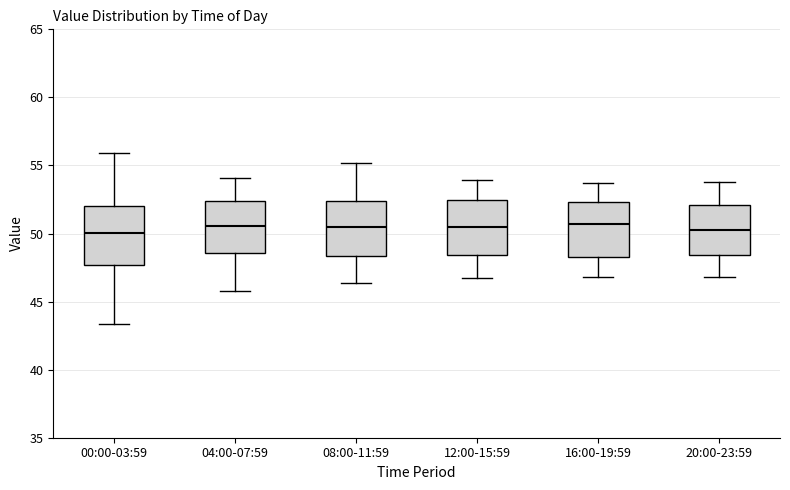

Where does the lower whisker of the box for 12:00-15:59 end on the y-axis? The values are not printed on the chart, so give them approximately, as read against the axis.

46.5